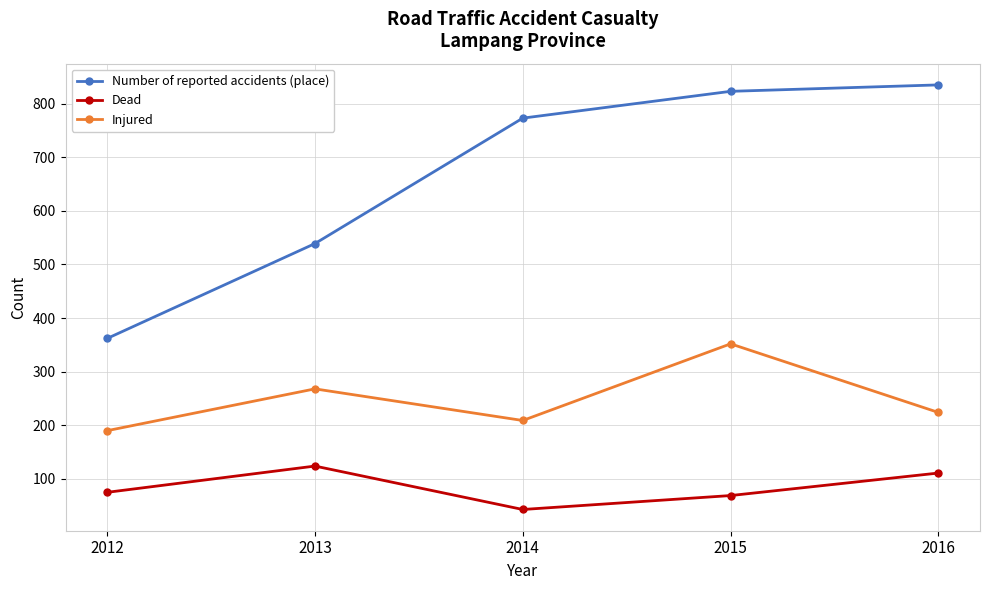

How many interior local valleys does the Injured series have?

1